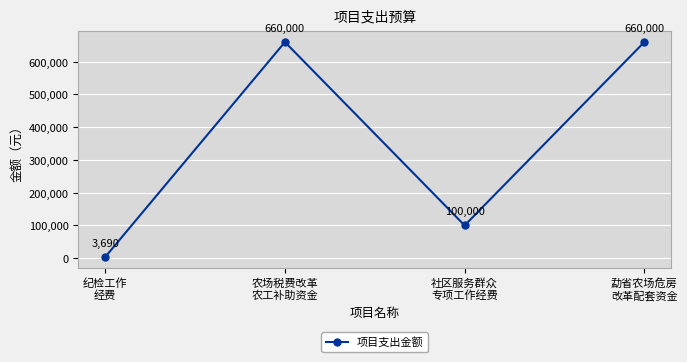

What is the difference between the maximum and minimum values?

656310